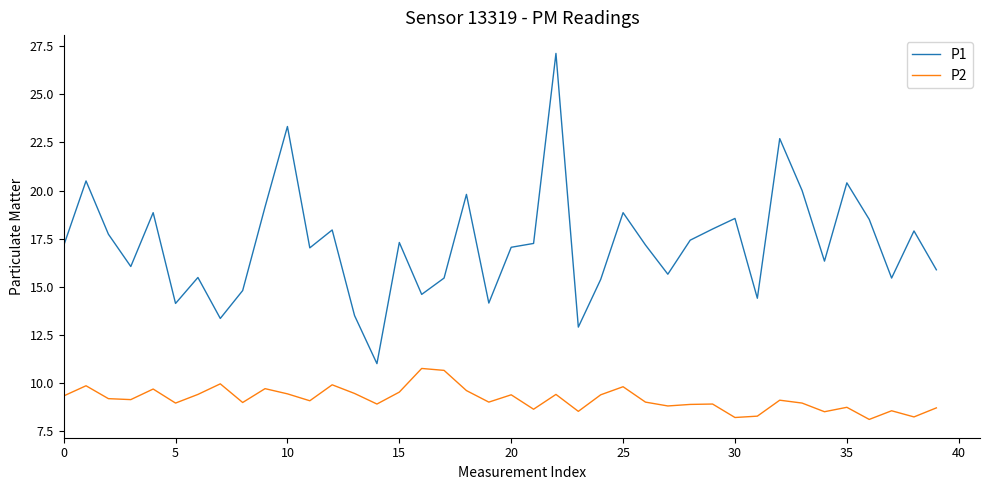

What is the difference between the maximum and minimum values in the P1 series?

16.1